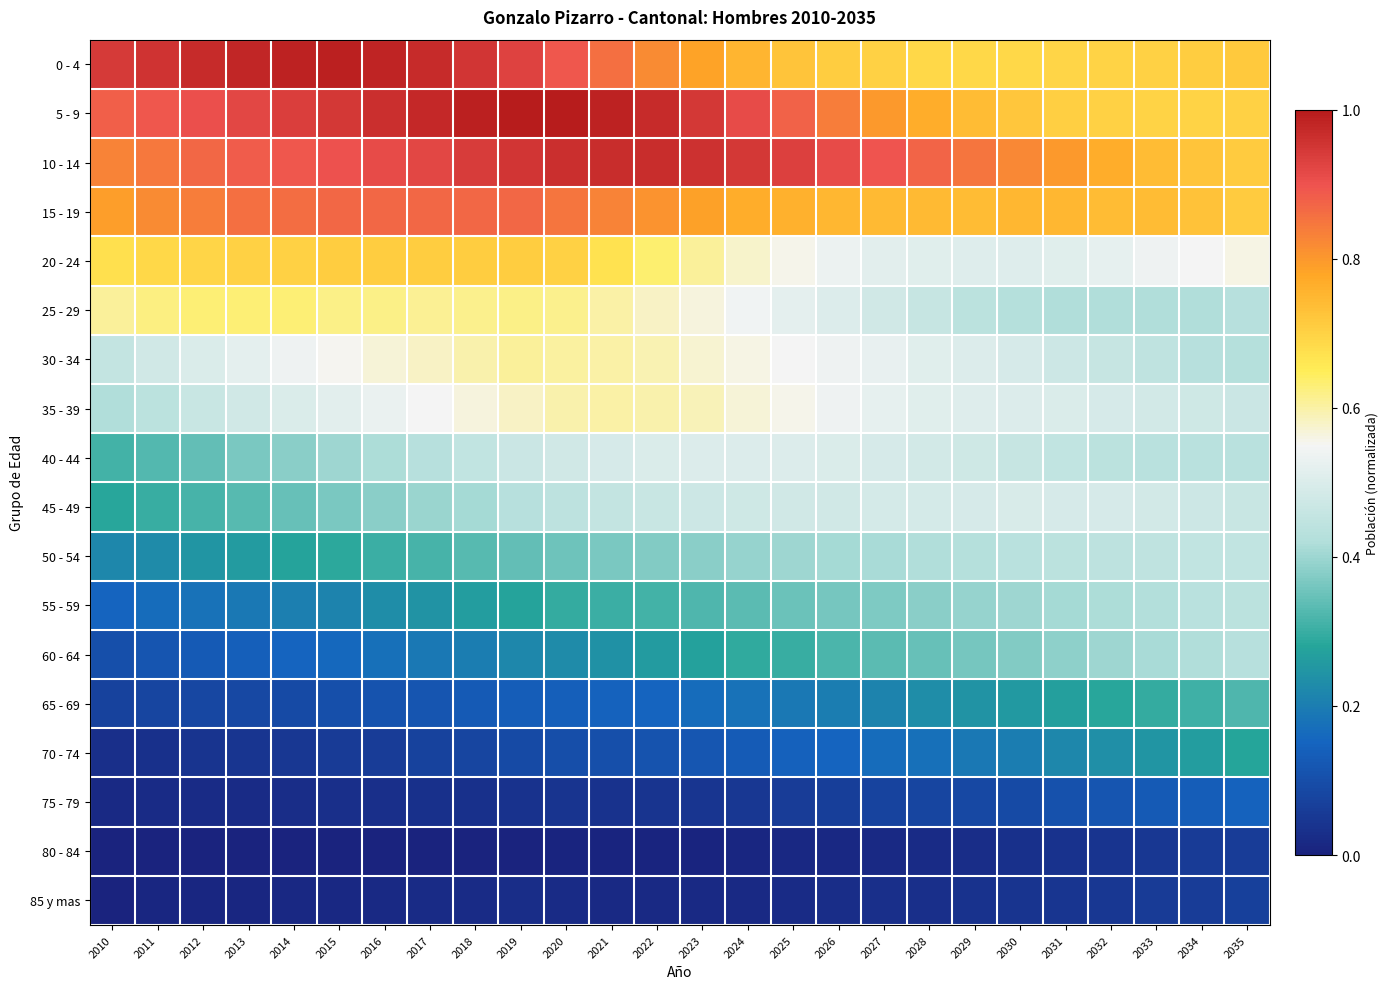

At which category is the sum across all series the highest?

2020